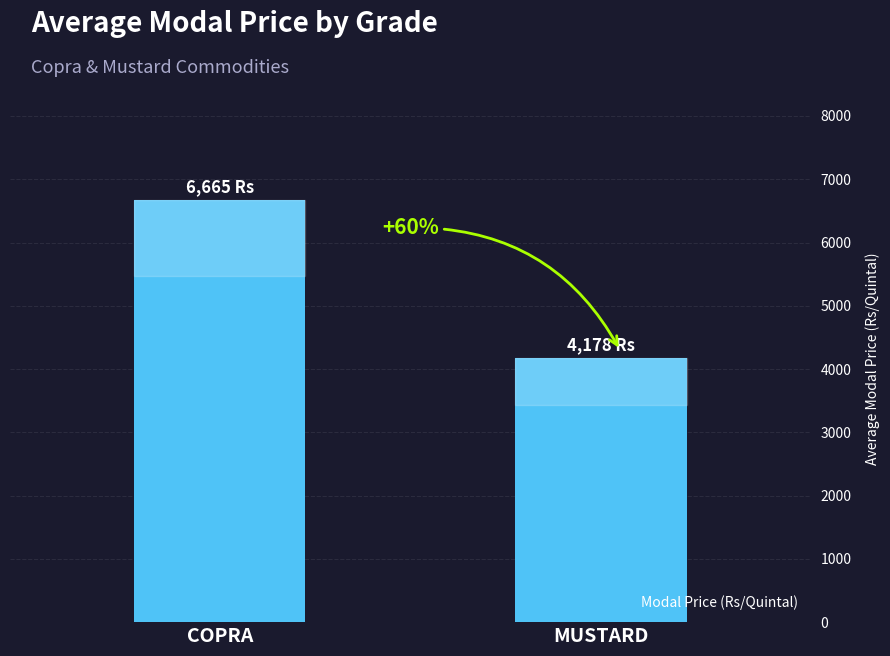

What is the label of the 2nd bar from the left?

MUSTARD